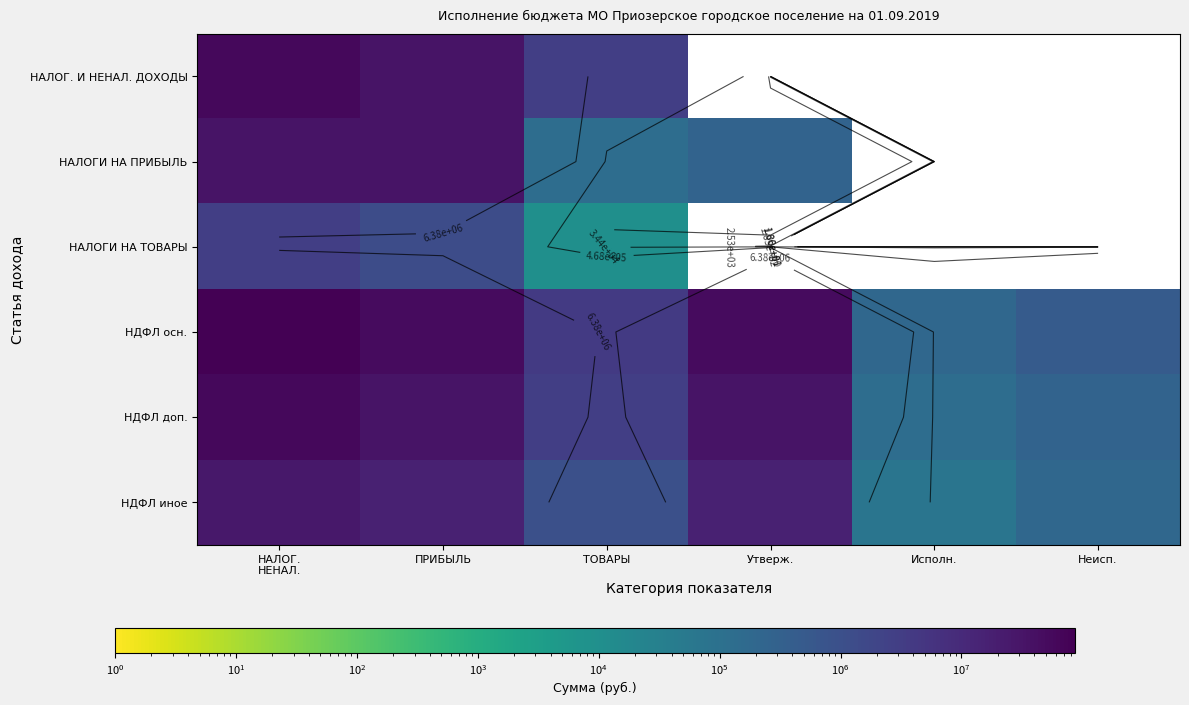

At how many categories does at least one series exceed 77736452?

1